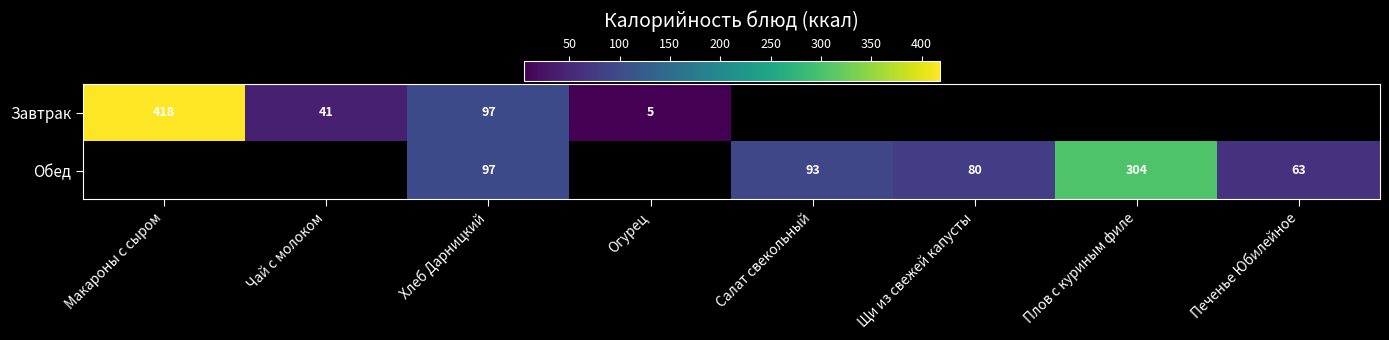

True or false: Завтрак has a value of 418 at Макароны с сыром.

True